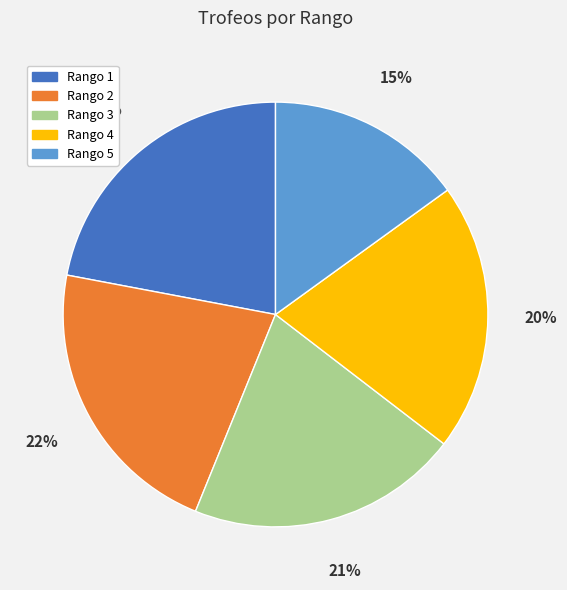

Is there a majority slice in this chart?

No